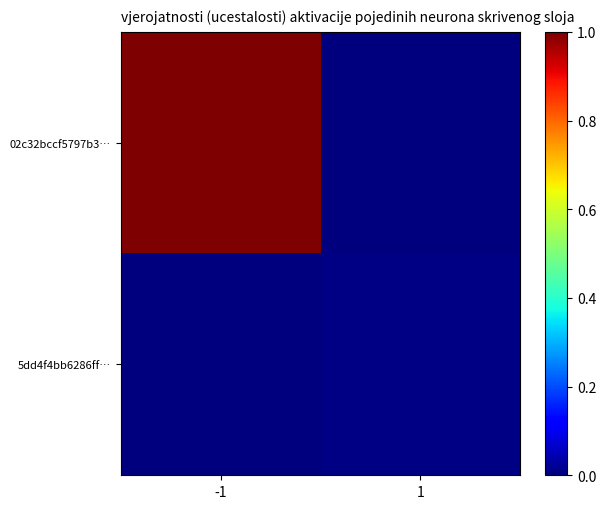

Which series has the largest total across all categories?

02c32bccf5797b3…